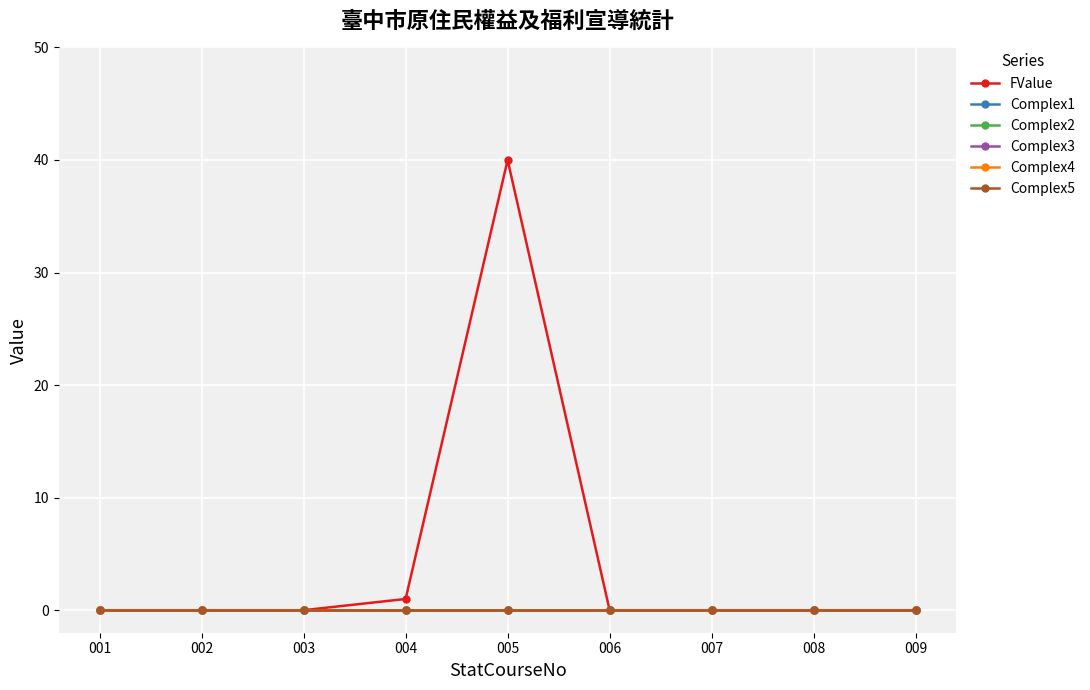

True or false: Complex2 and Complex1 intersect in this chart.

False